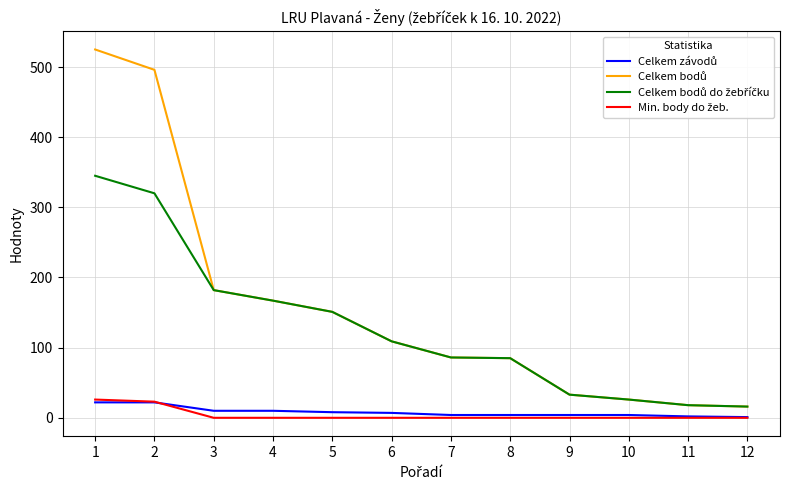

What is the maximum value shown in the chart?

525